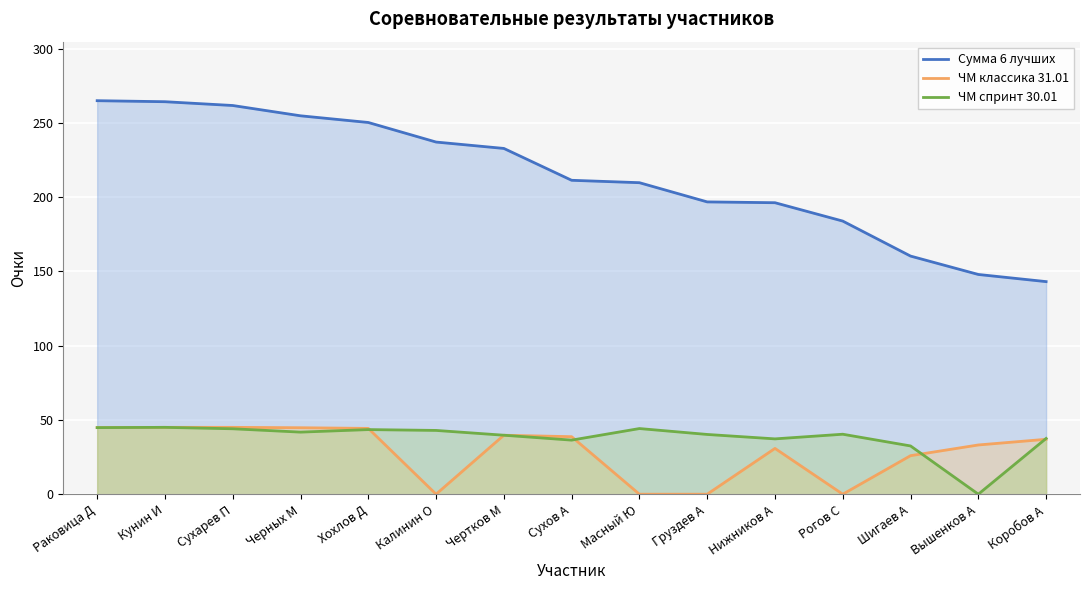

At how many categories does at least one series exceed 106?

15